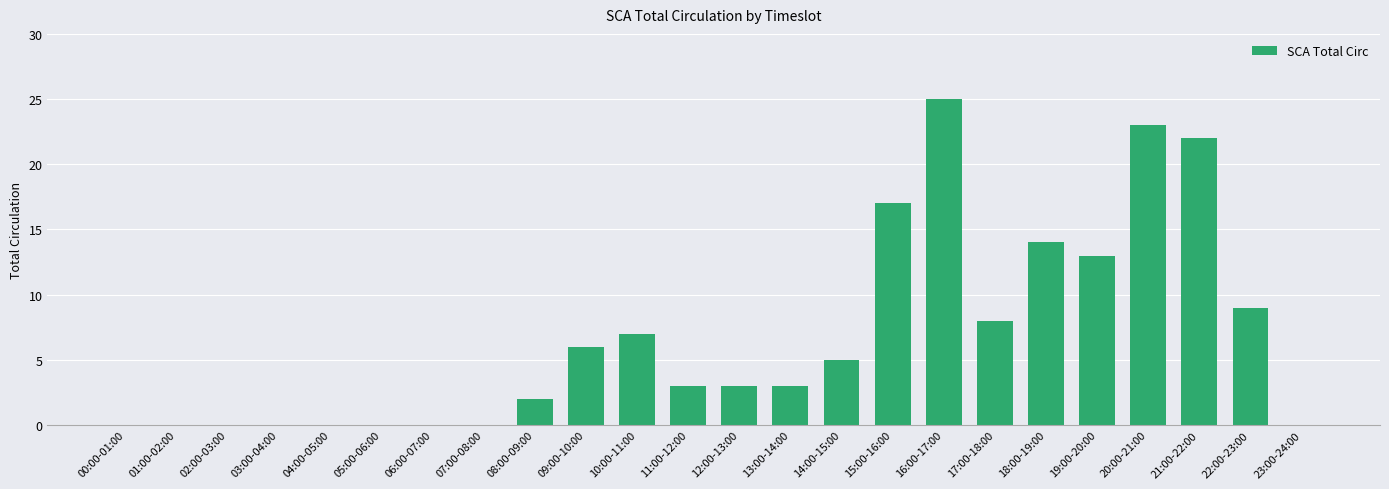

True or false: the data shows 10 at 09:00-10:00.

False